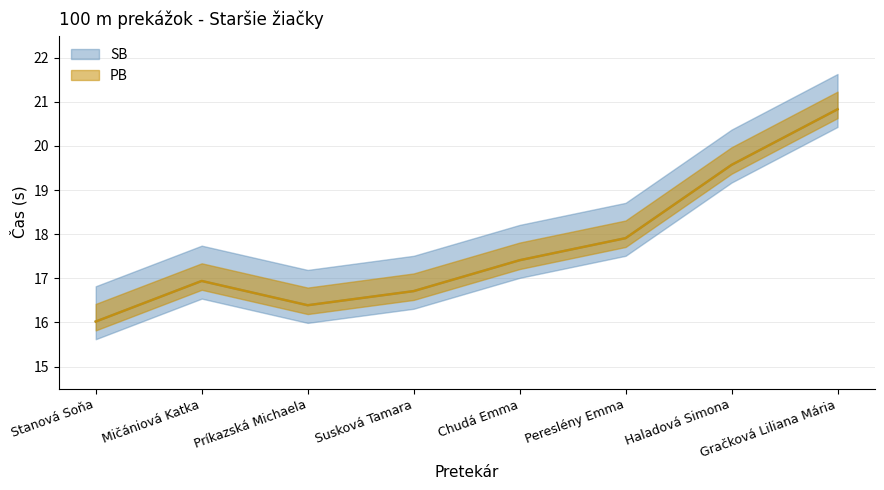

How many values in the SB series exceed 17?

4